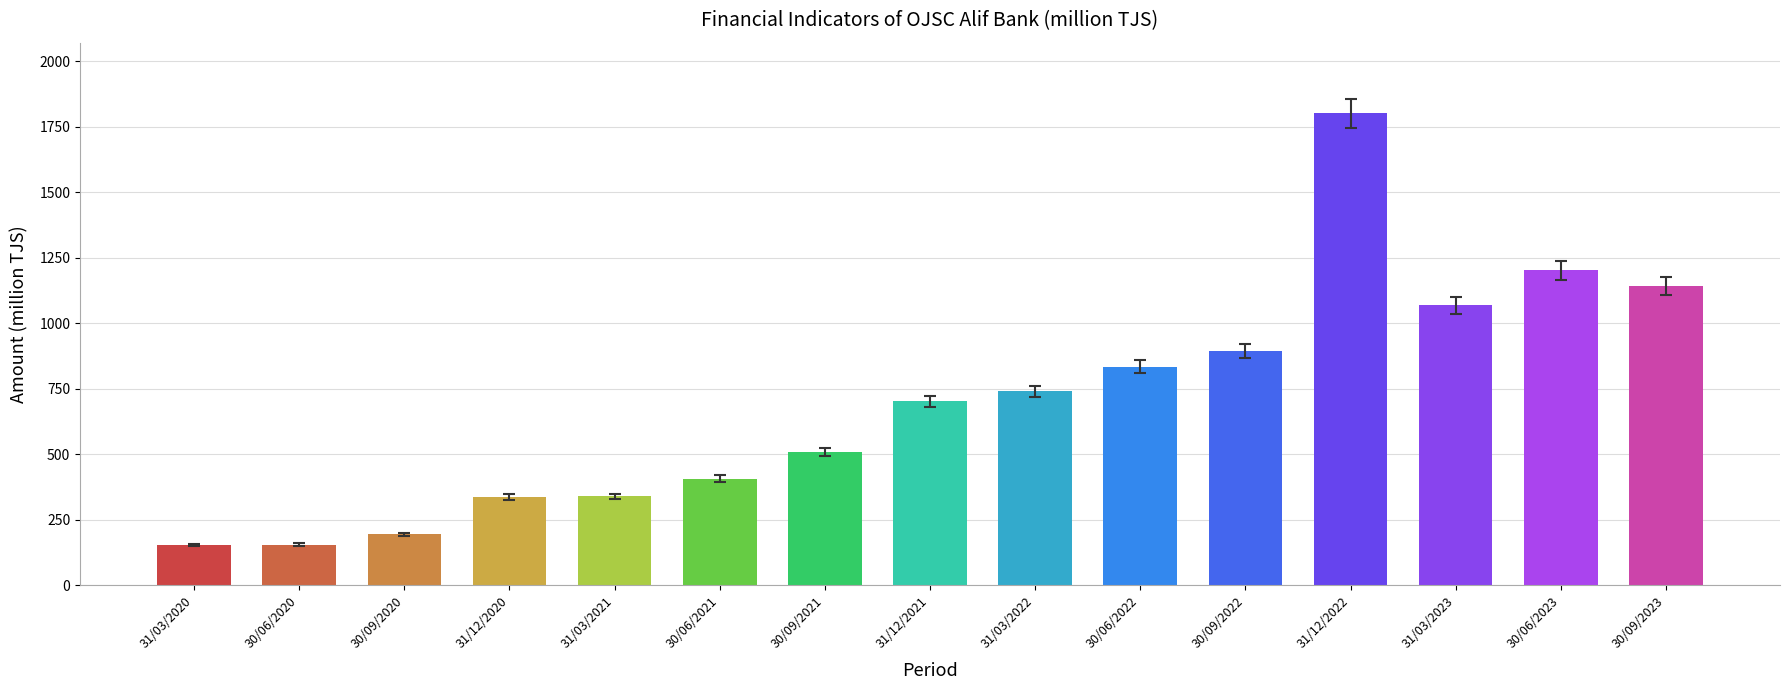

What is the change in value from 31/03/2023 to 30/06/2023?

+133.1